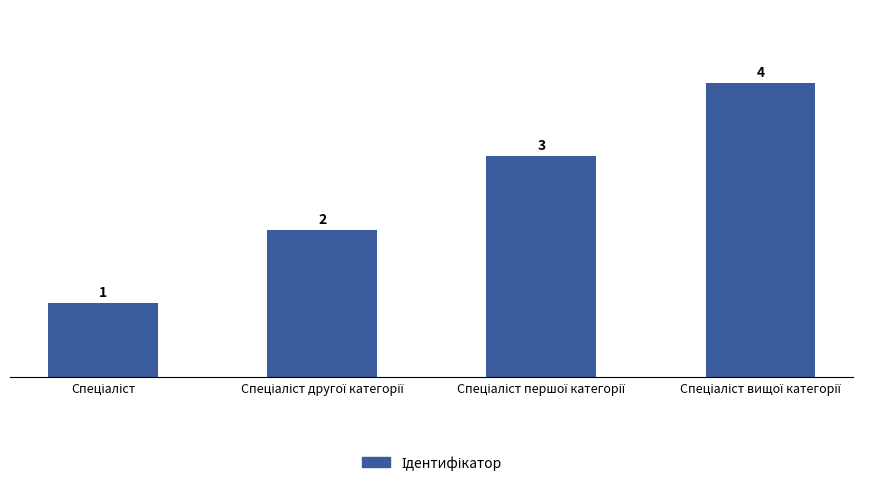

What is the value of the 1st bar from the left?

1